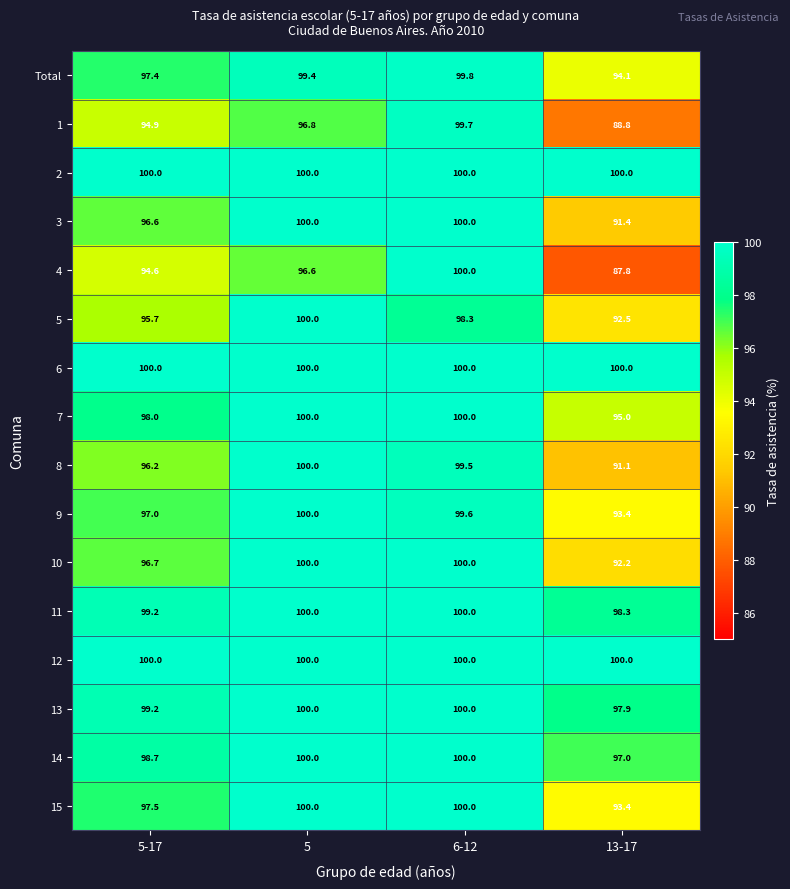

What is the minimum value shown in the chart?

87.8